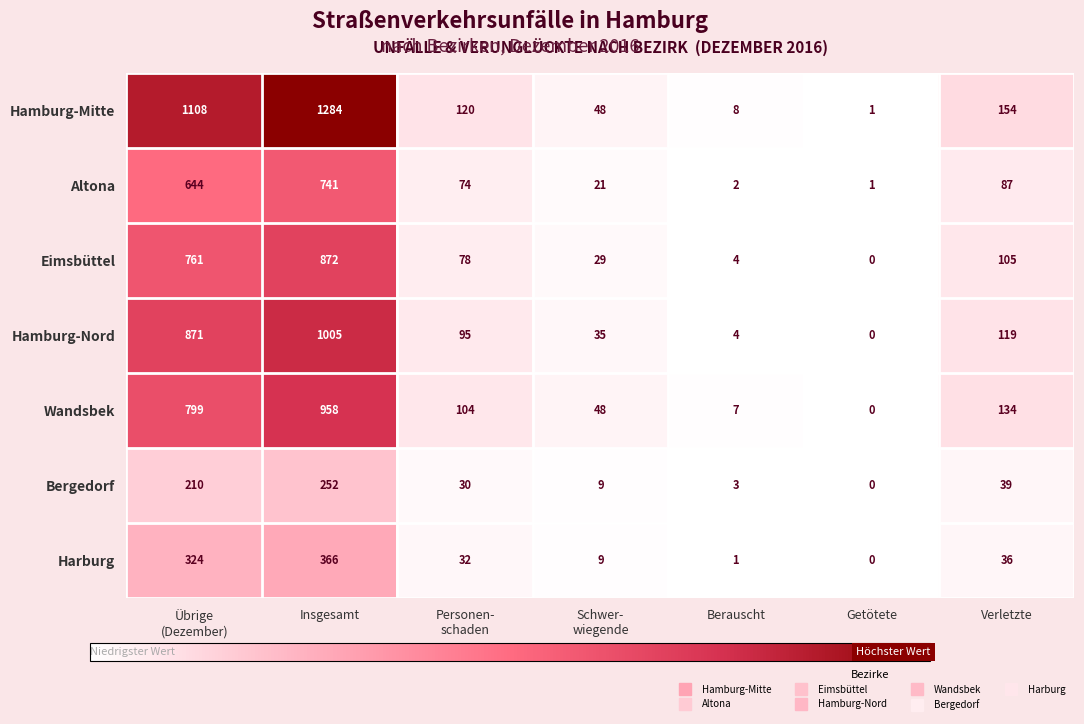

What is the difference between the second highest and second lowest values in the Eimsbüttel series?

757